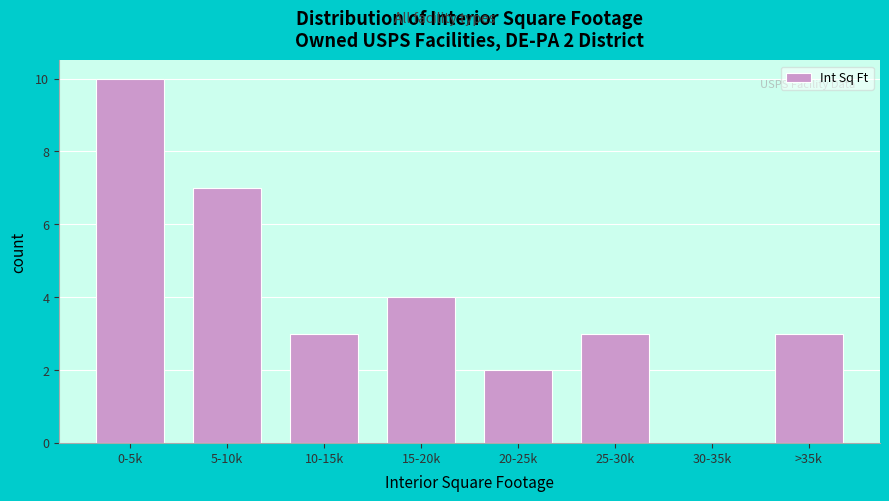

Reading left to right, what are all the values shown in this chart?

0-5k=10	5-10k=7	10-15k=3	15-20k=4	20-25k=2	25-30k=3	30-35k=0	>35k=3